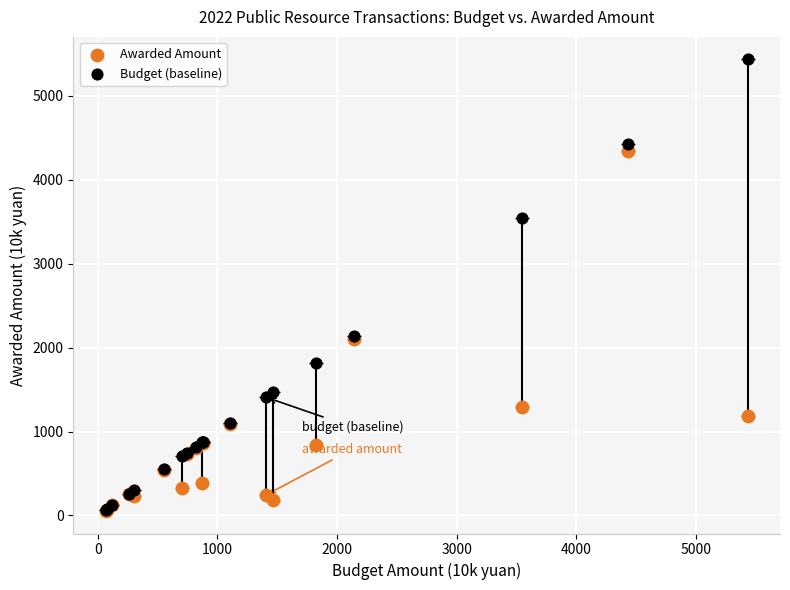

Which series has the largest Y range (max minus min)?

Budget (baseline)